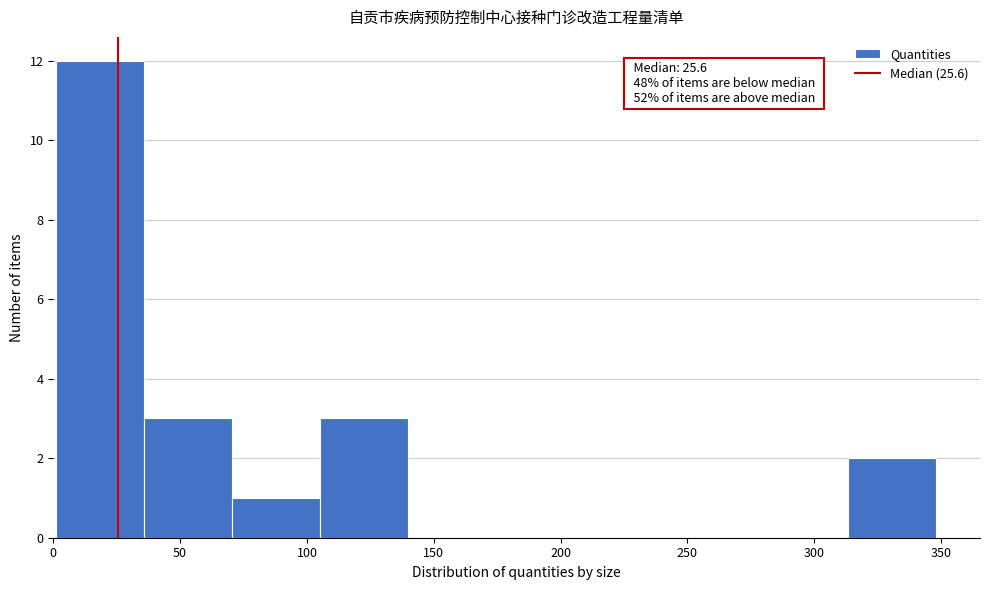

Over which range of the x-axis is the bar tallest?

0 to 35